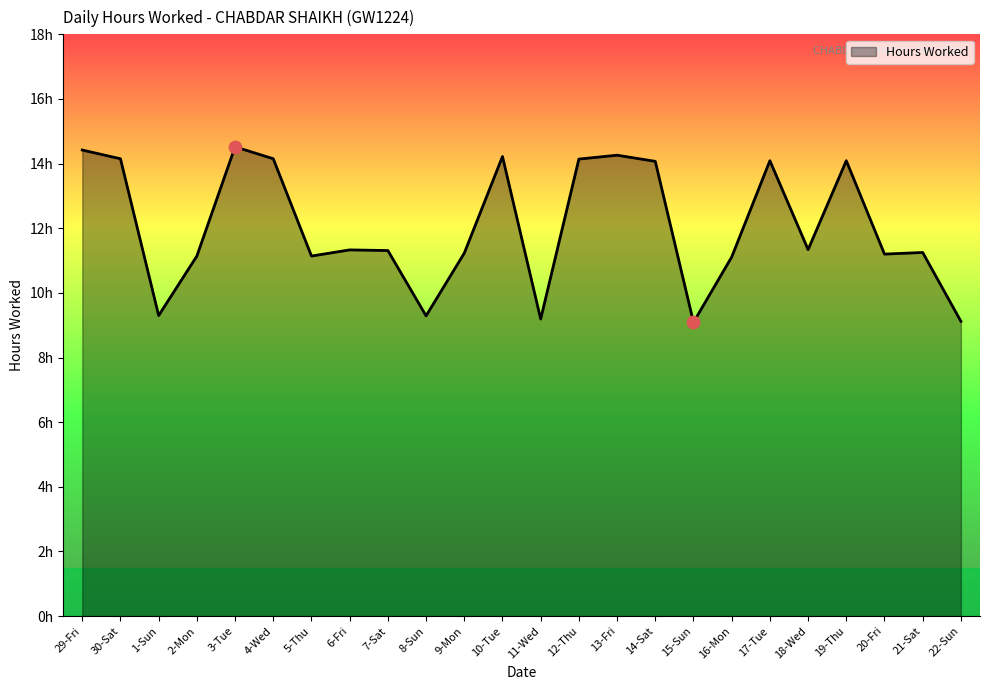

What is the ratio of the value at 12-Thu to the value at 18-Wed?

1.2